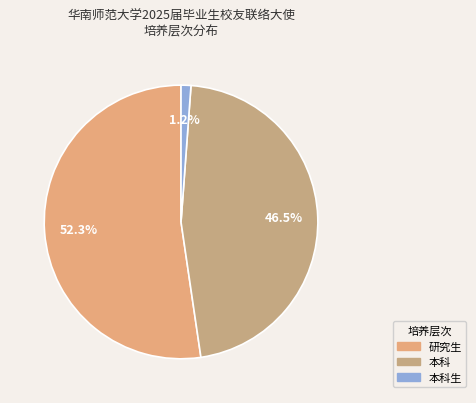

How many segments does this pie chart have?

3